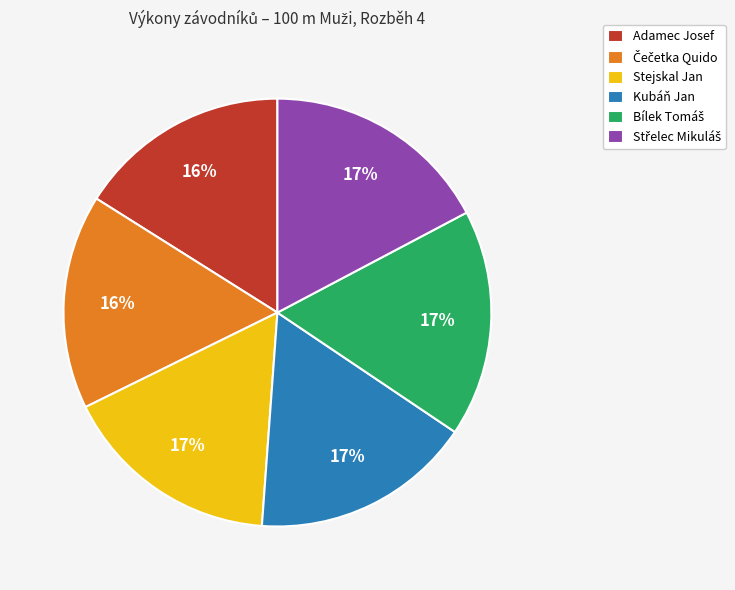

Does Kubáň Jan represent more than half of the total?

No